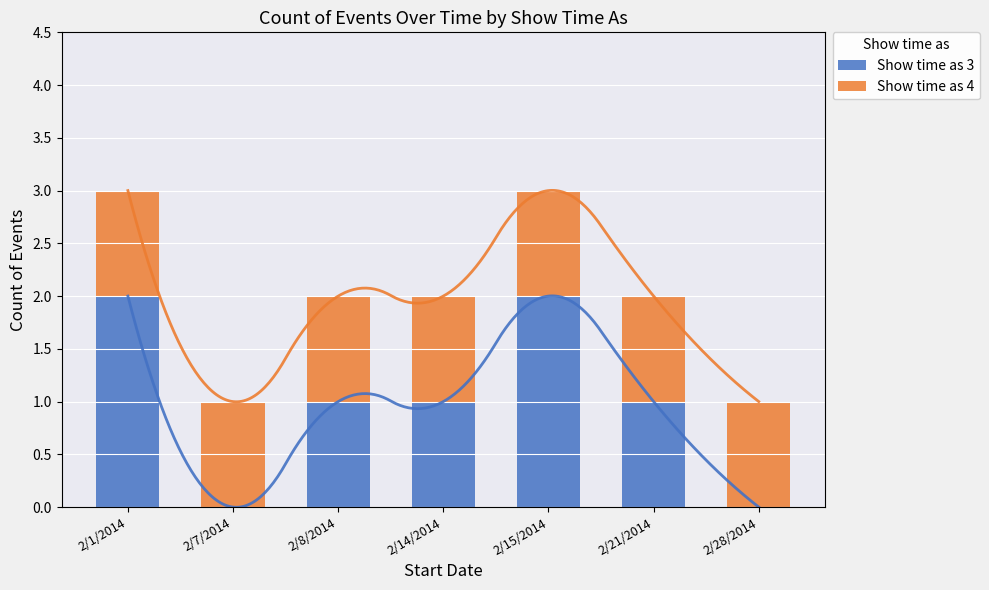

At 2/21/2014, list the series in order from smallest to largest.

Show time as 3, Show time as 4